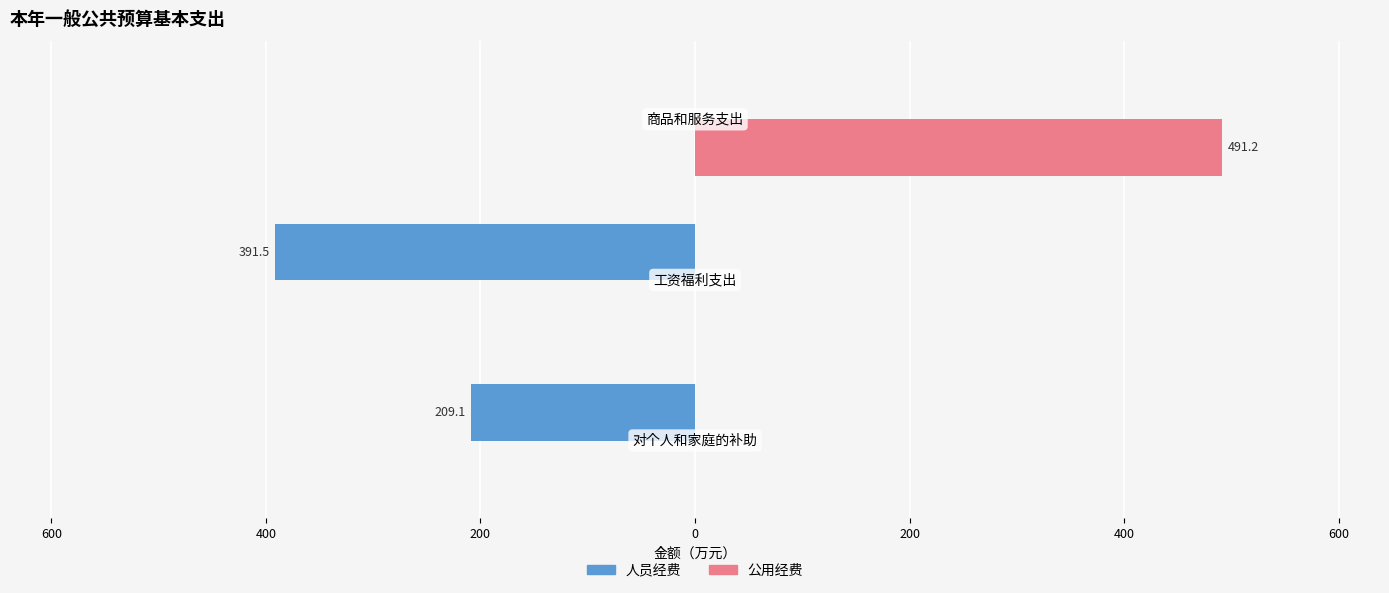

What is the sum of all 人员经费 values?

-600.6